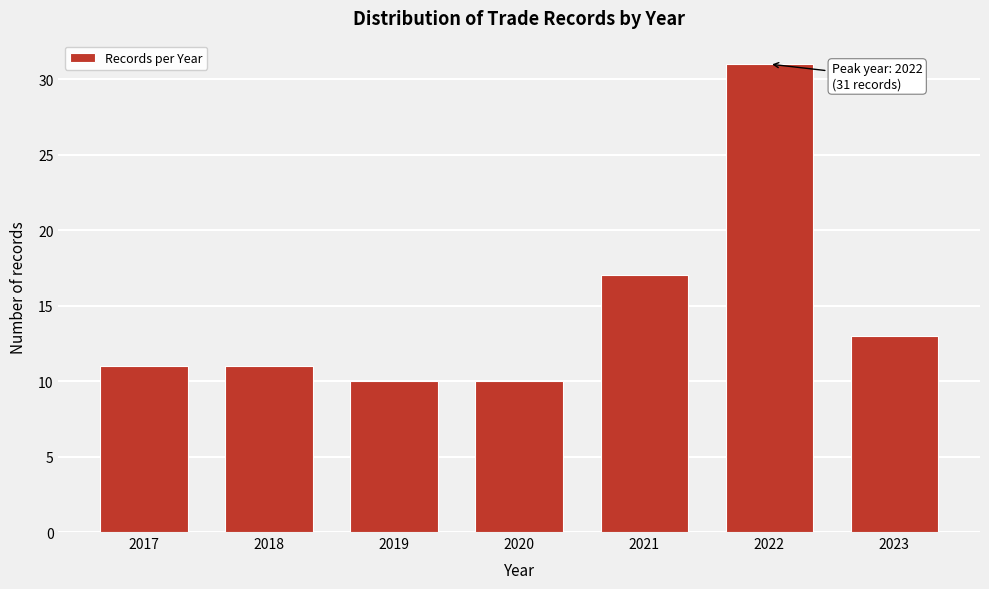

Reading left to right, list all the values displayed in this chart.

11	11	10	10	17	31	13